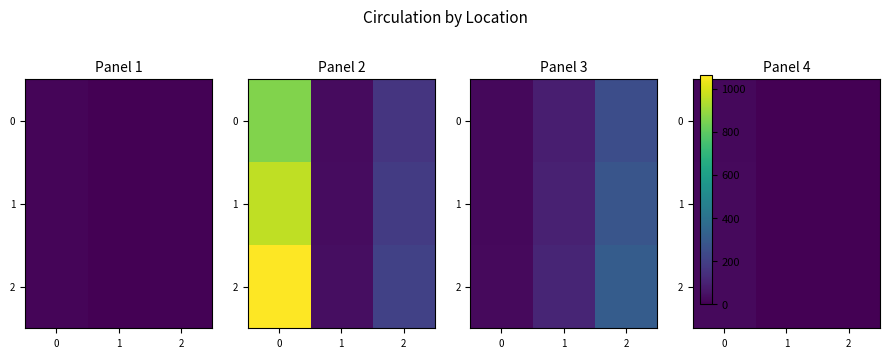

Rank the series at 0 from lowest to highest value.

0, 1, 2